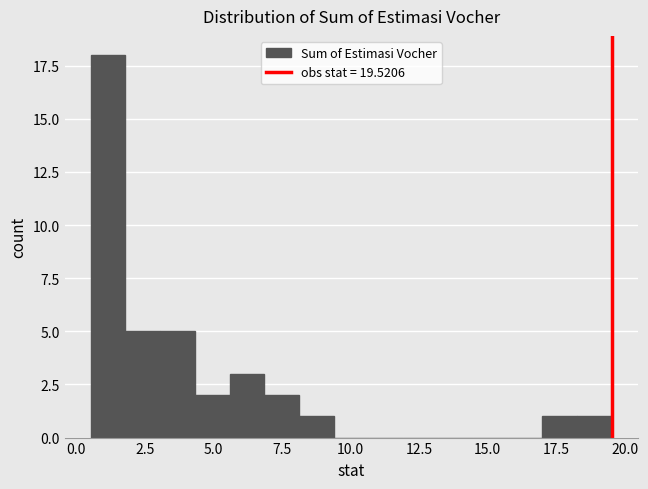

Read against the x-axis, roughly where is the centre of the tallest bar?

1.0